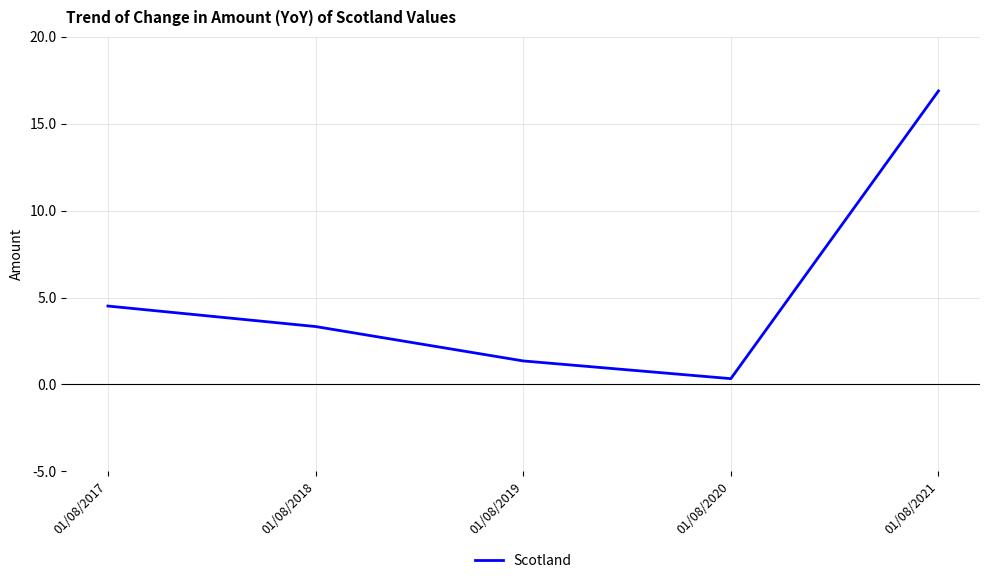

Where is the first local minimum?

01/08/2020